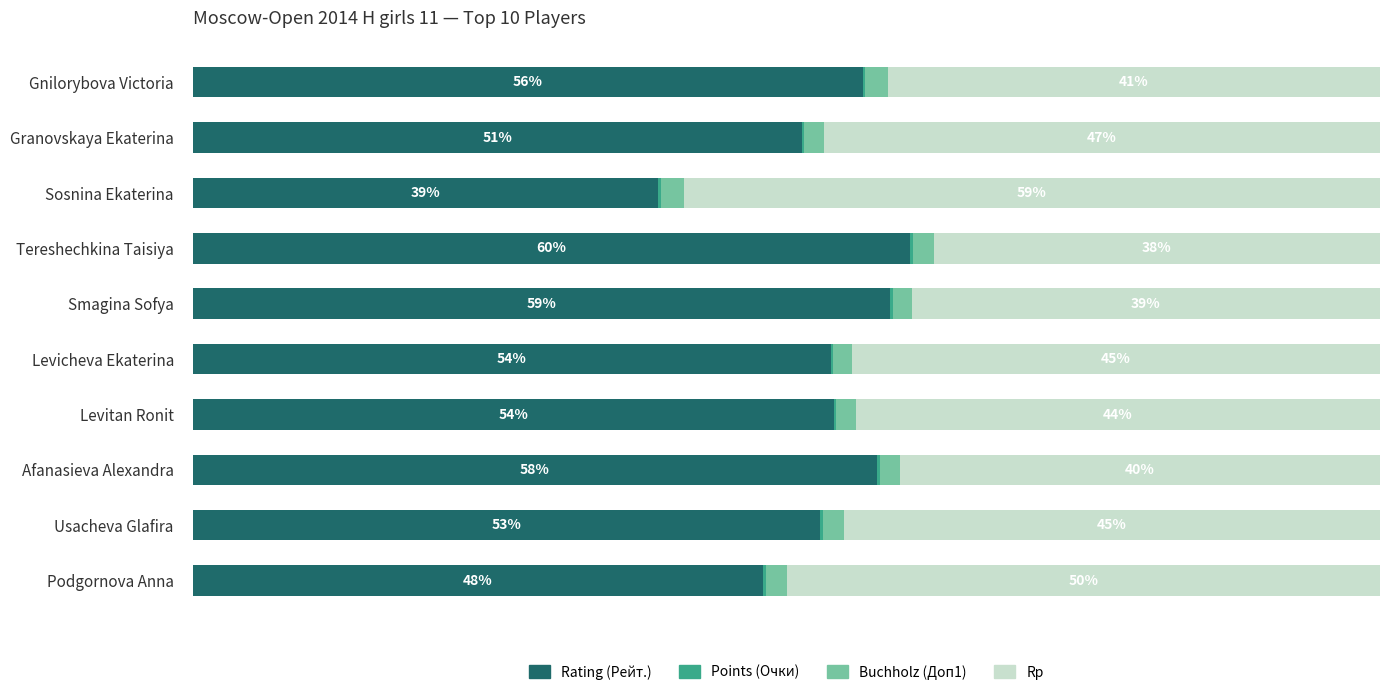

At which label does Rating (Рейт.) reach its peak?

Tereshechkina Taisiya